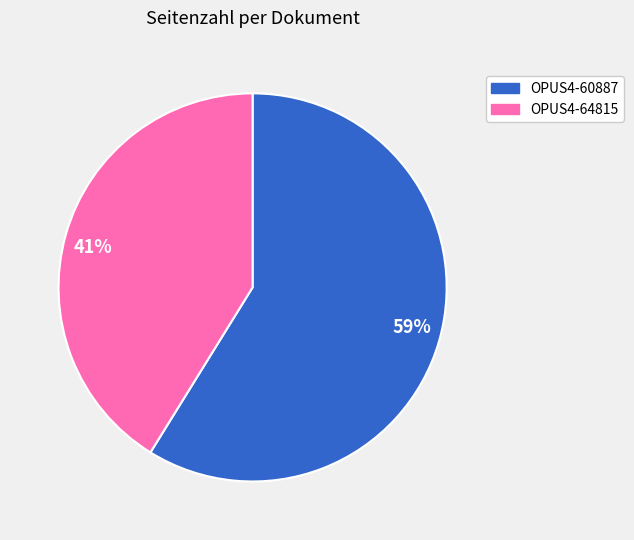

How many segments does this pie chart have?

2